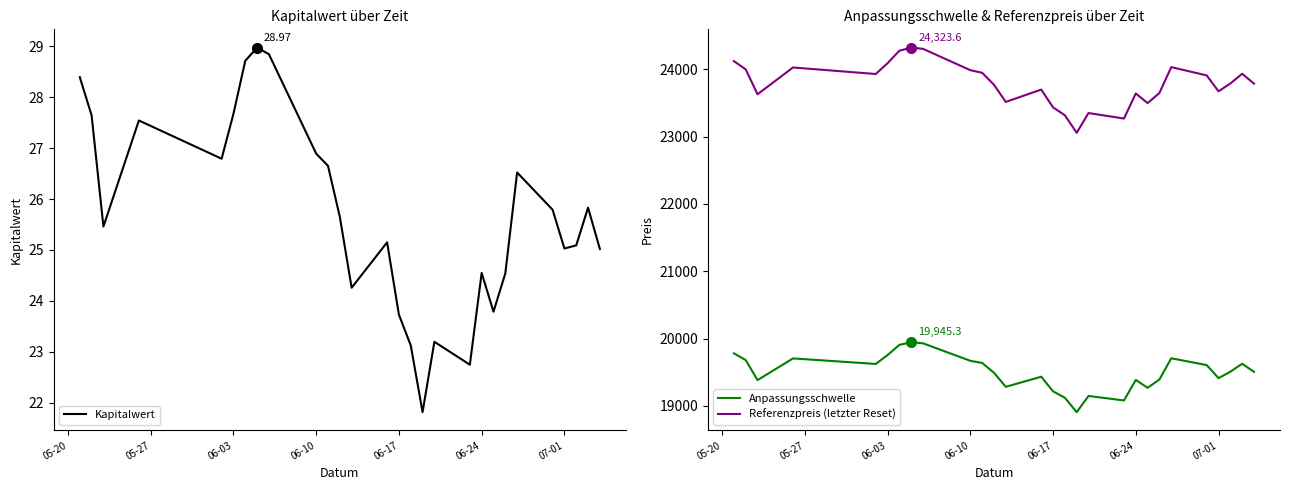

Count the number of categories in the chart.

28